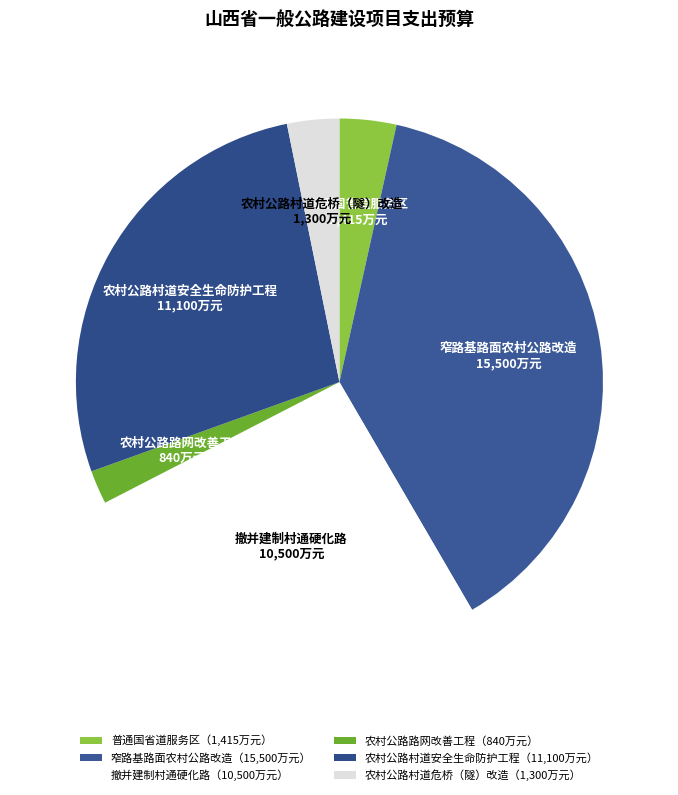

To the nearest percent, what is the difference between the largest and smallest slice percentages?

36%